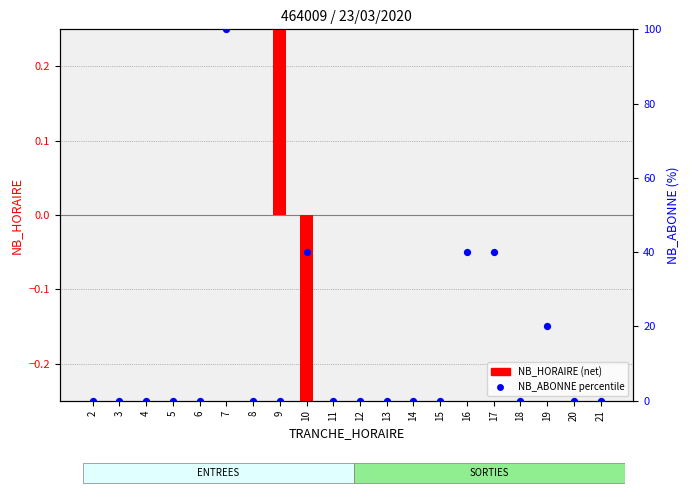

Which series has the largest total across all categories?

NB_ABONNE (percentile)